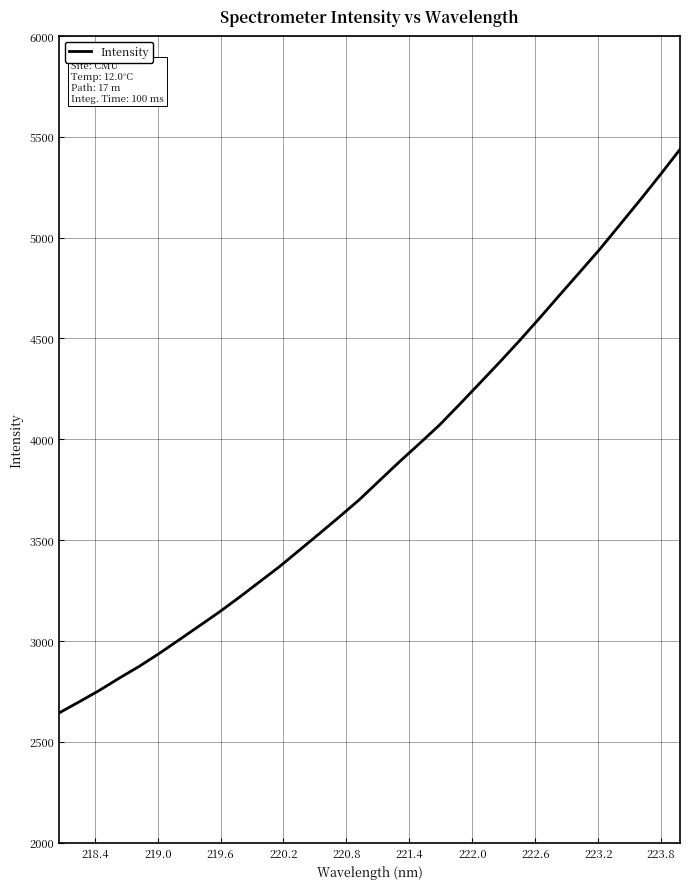

What is the smallest value displayed?

2642.7